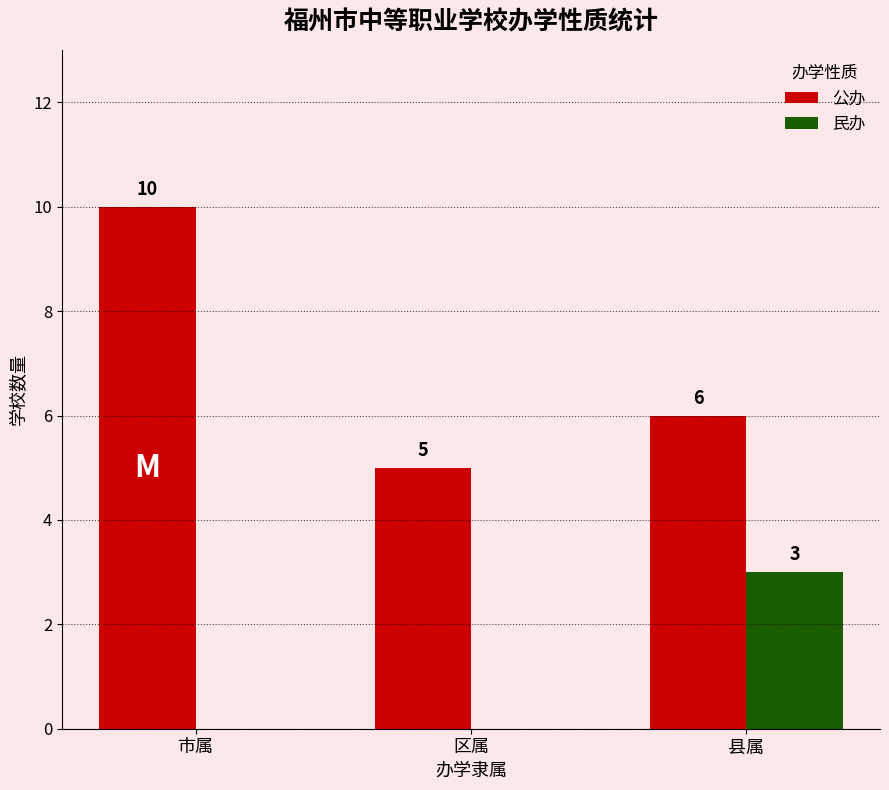

What is the highest value of the 公办 series?

10